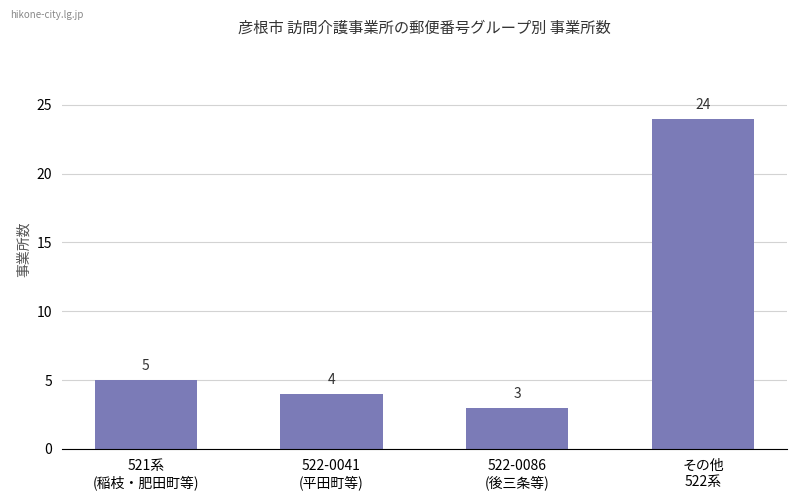

The value at 521系
(稲枝・肥田町等) is 2. True or false?

False